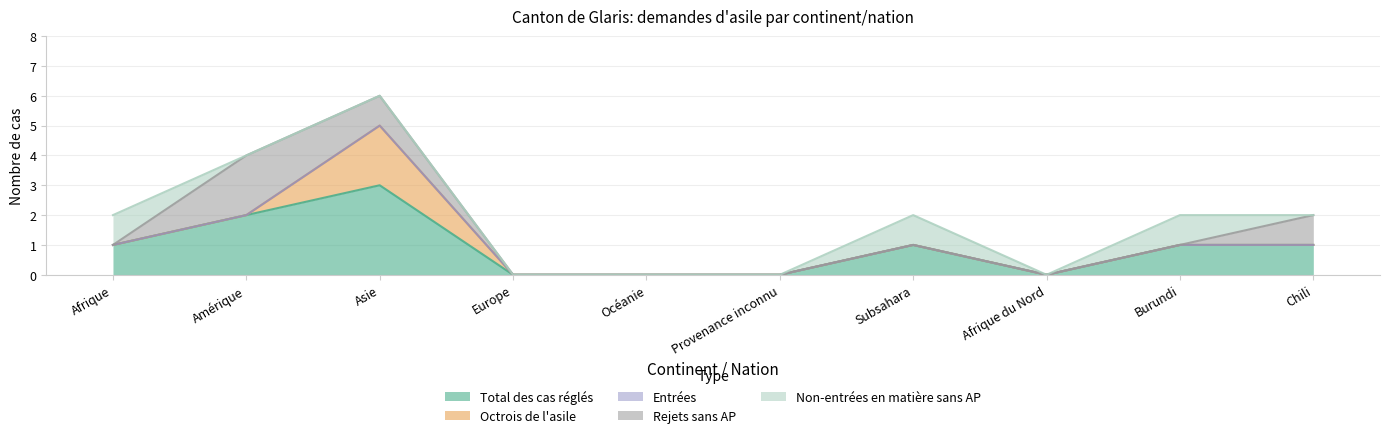

Between Subsahara and Afrique du Nord, which series saw the biggest shift?

Total des cas réglés